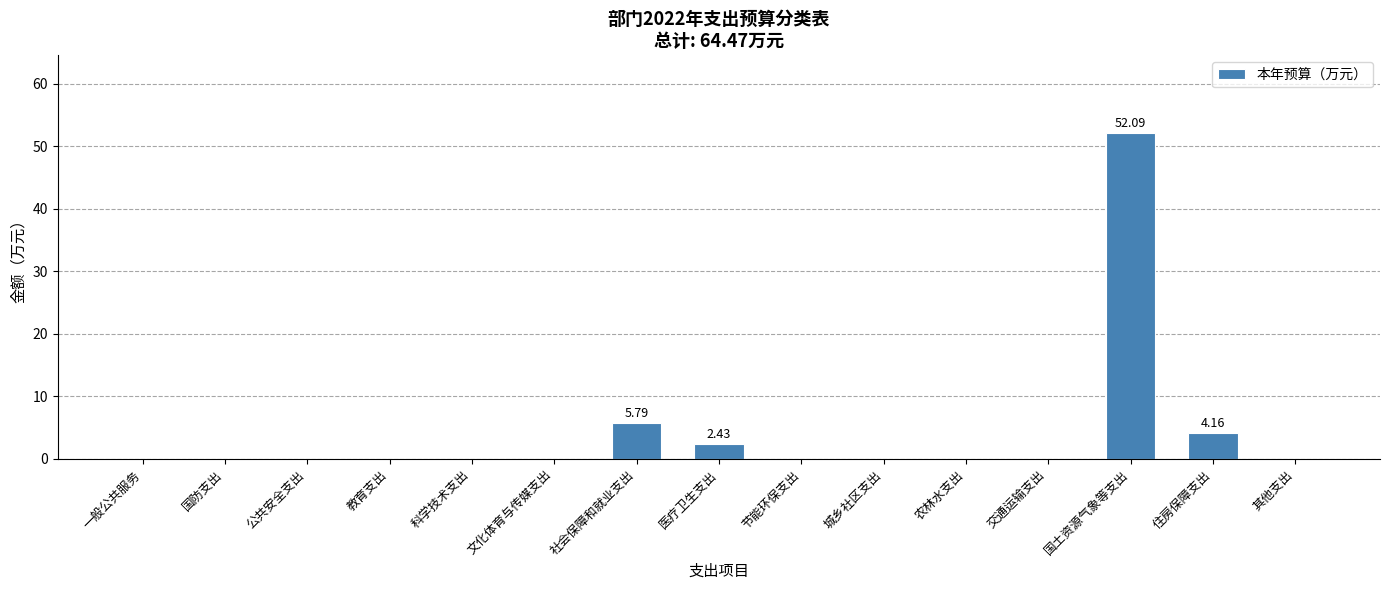

What is the sum of all values?

64.5